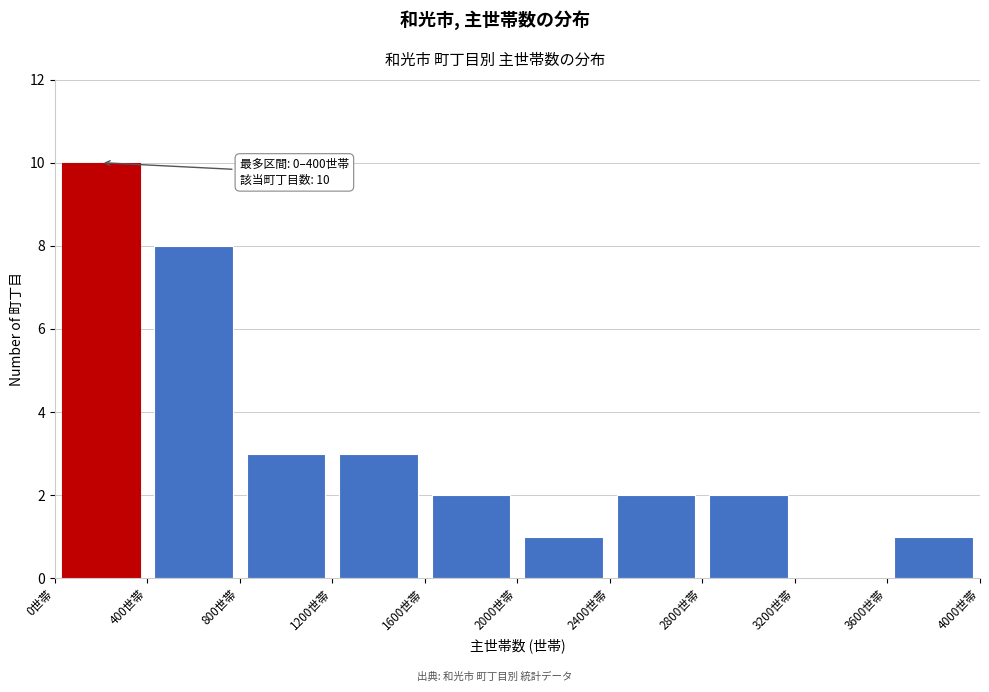

Which range on the x-axis has the tallest bar?

0 to 400